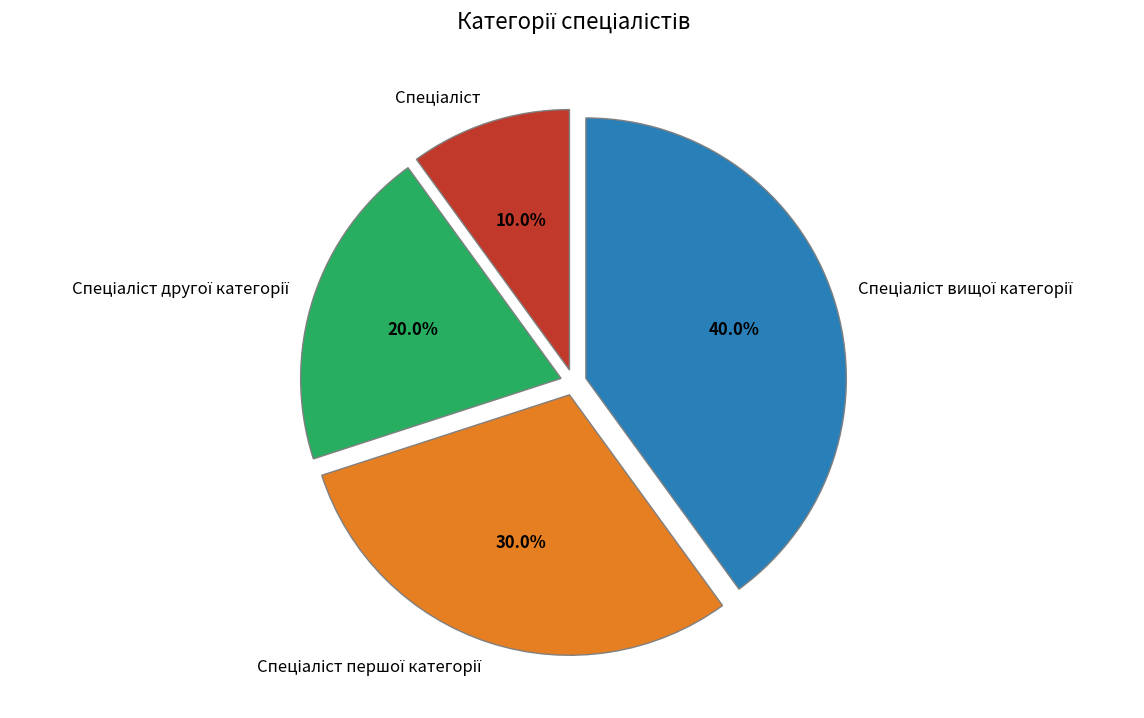

Is there a majority slice in this chart?

No